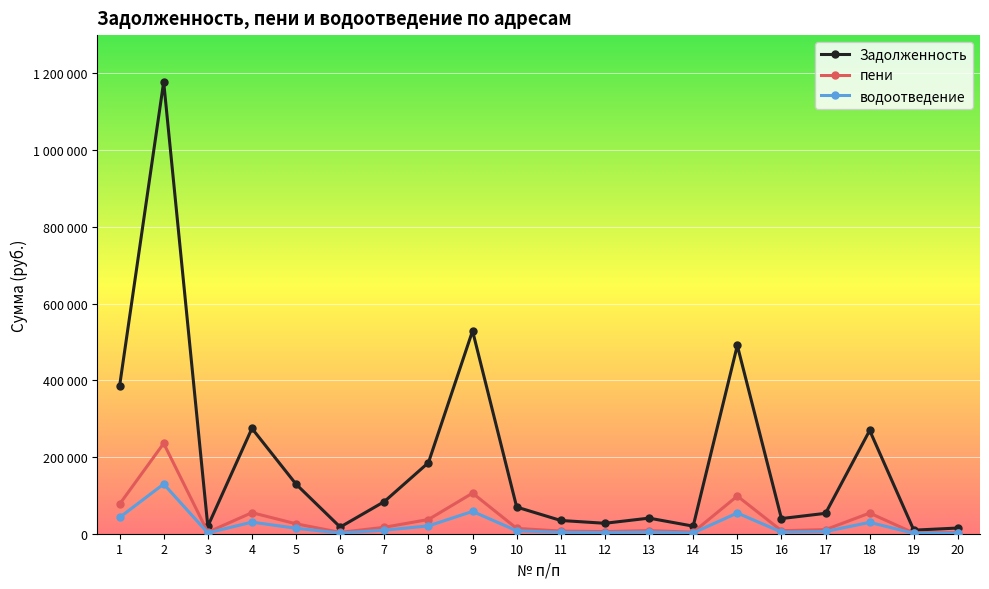

True or false: Задолженность and водоотведение intersect in this chart.

False